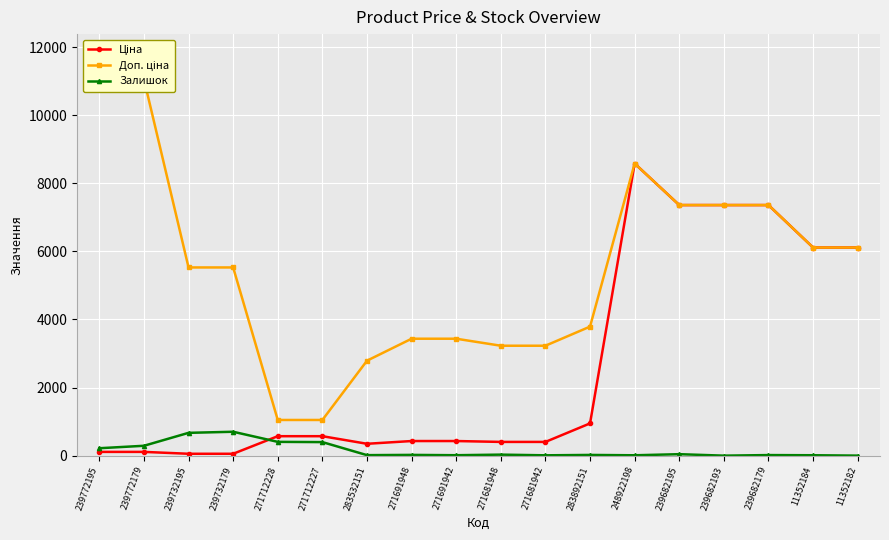

Is it true that Залишок equals 4.4 at 283532151?

False